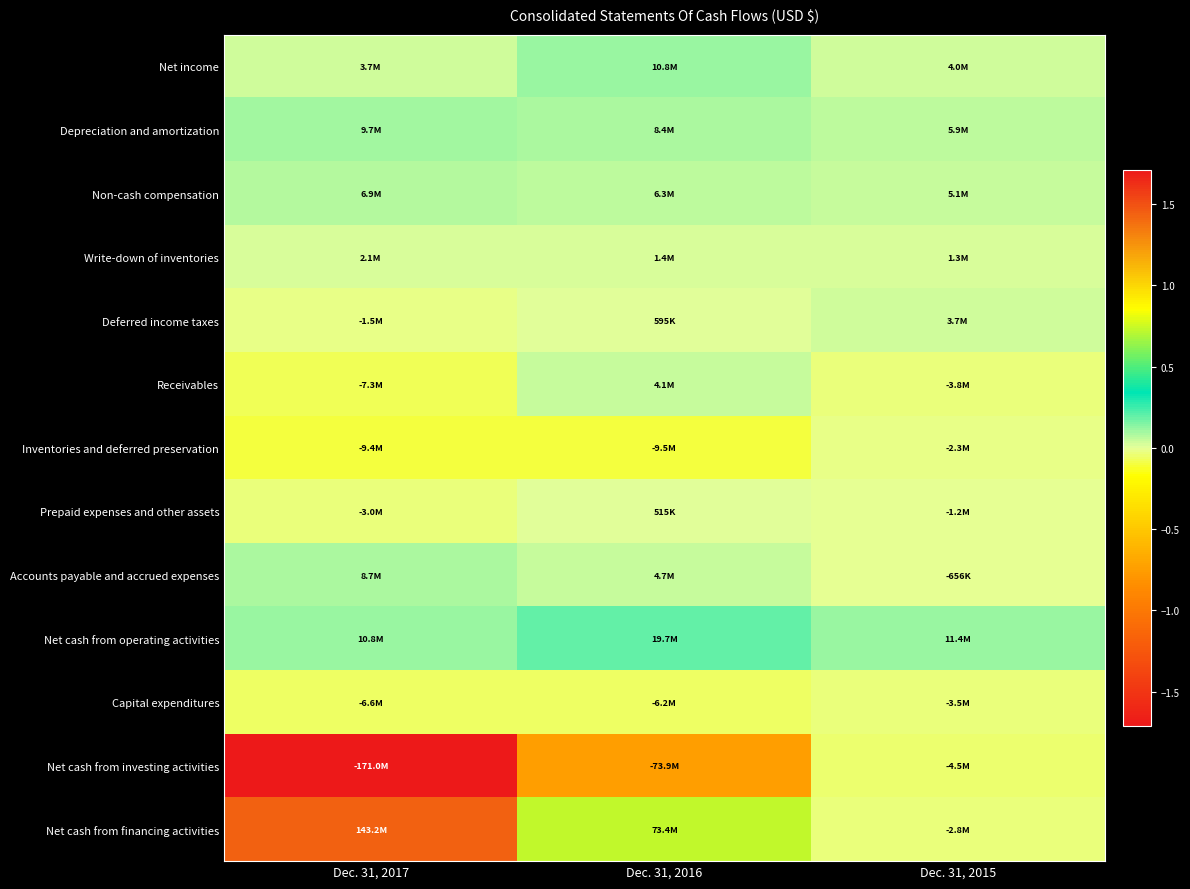

At how many categories does at least one series exceed 22587466?

2